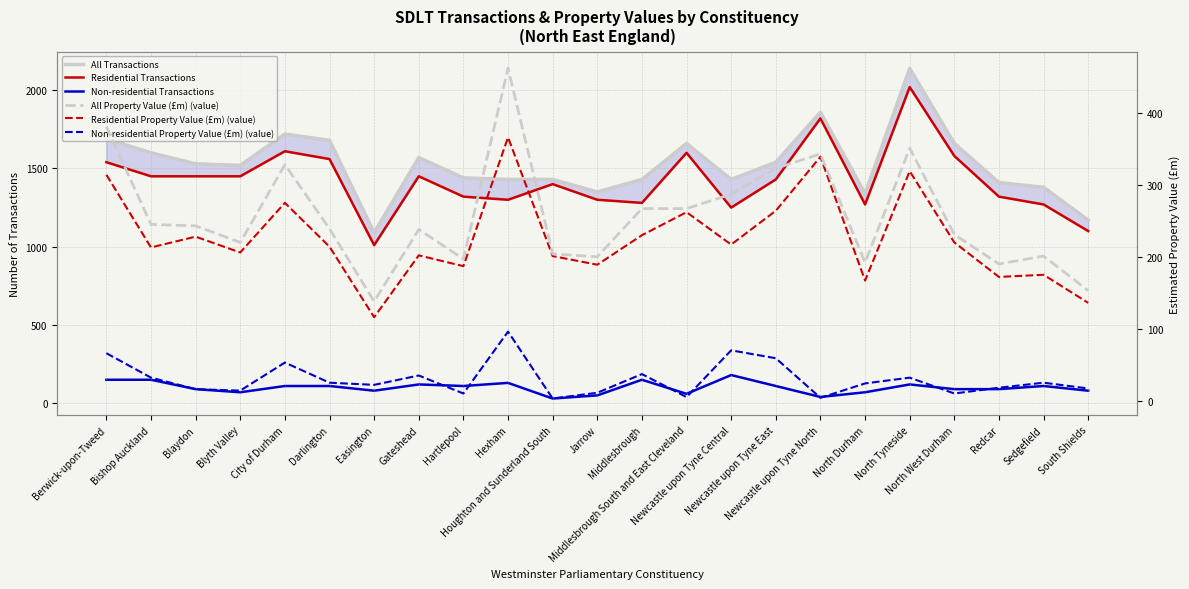

What is the smallest value displayed?

3